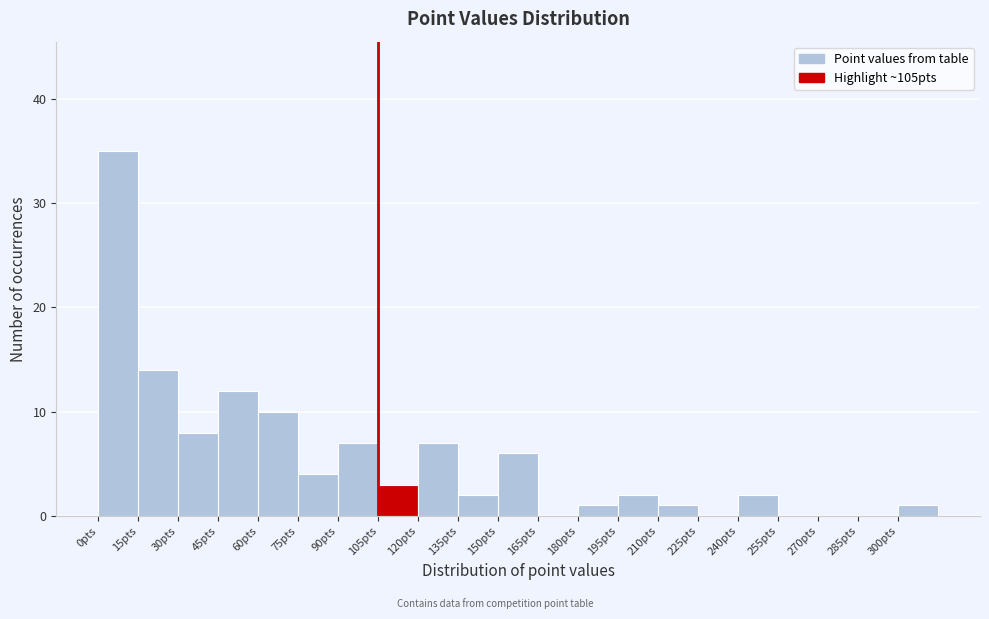

How tall is the bar that spans 150 to 165 on the x-axis? Neither the bar edges nor the heights are printed on the chart, so give them approximately, as read against the axes.

6